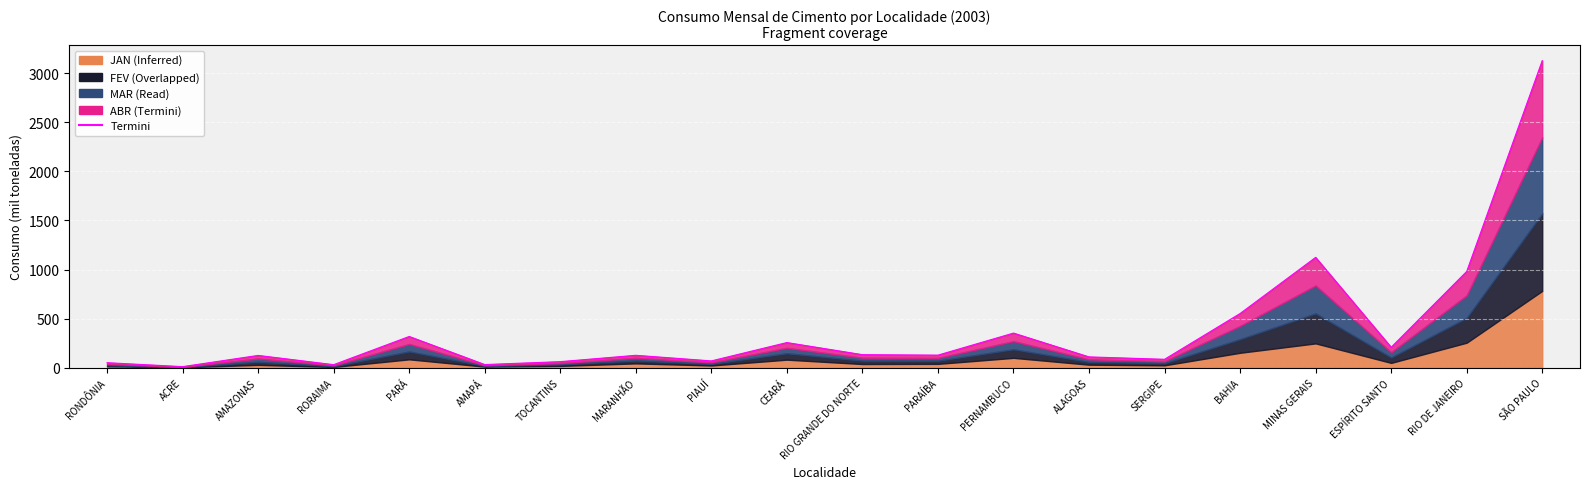

What is the label of the 19th point from the left?

RIO DE JANEIRO